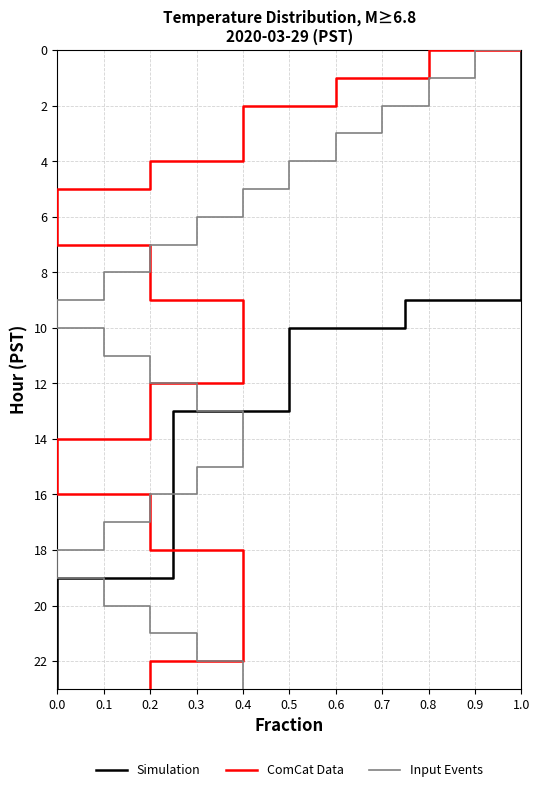

What is the difference between the maximum and minimum values in the Simulation series?

23